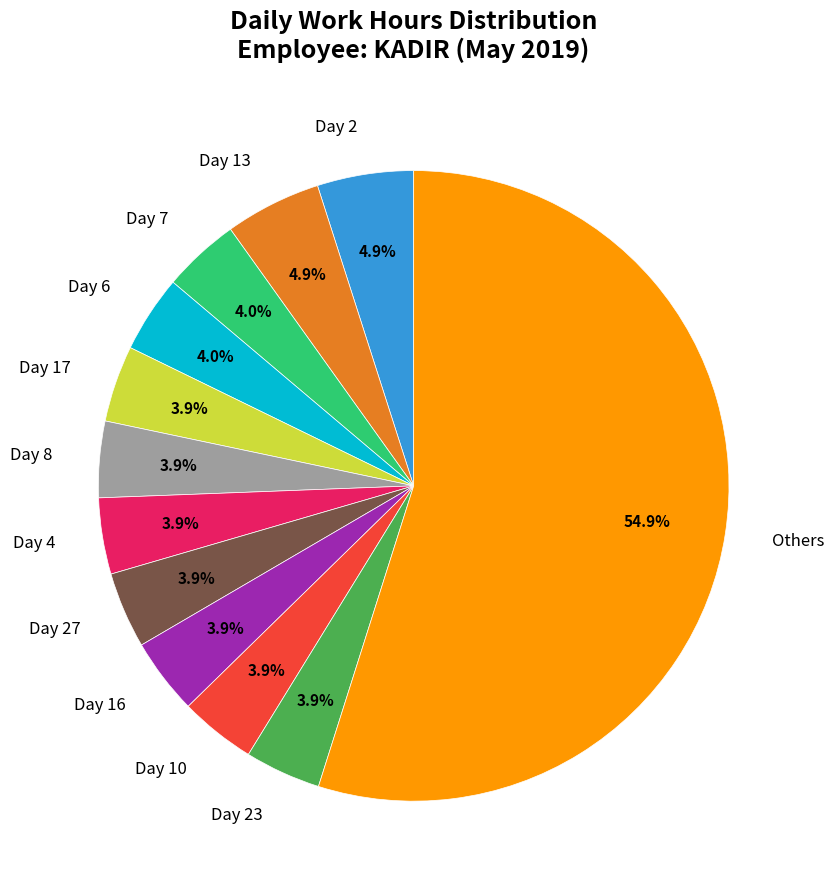

Which slice represents more than half of the pie?

Others